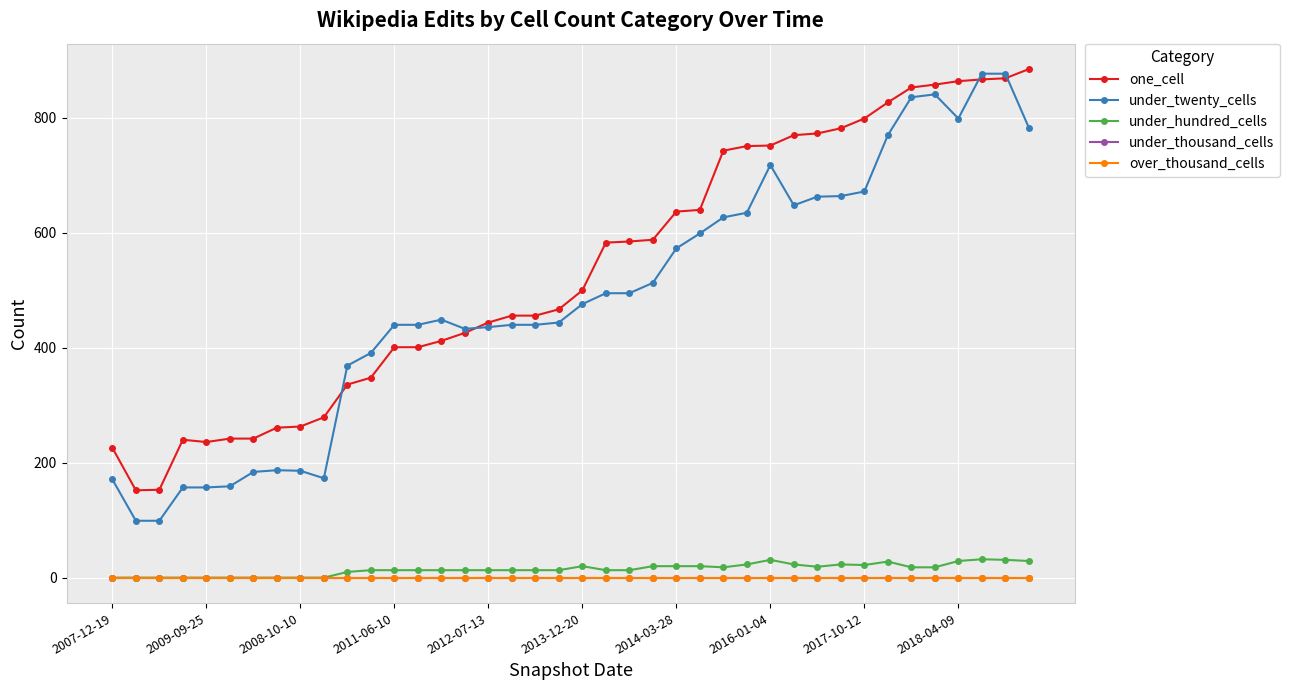

At which category is the sum across all series the highest?

38